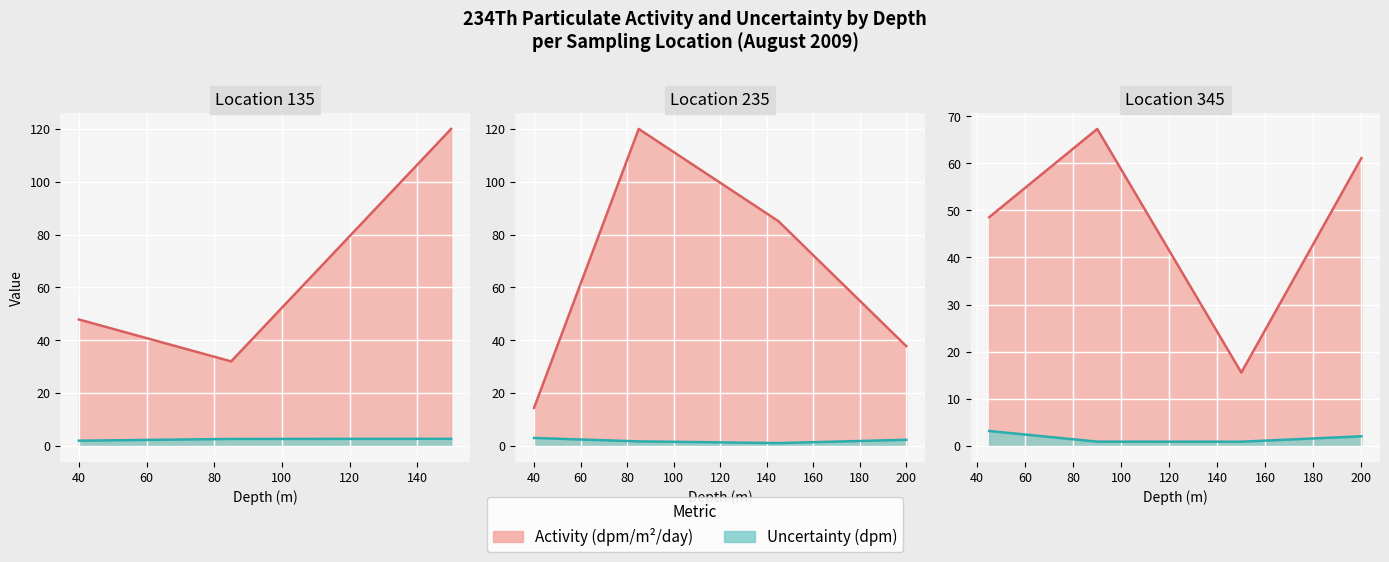

In Uncertainty_dpm_234Th, how many points are lower than both neighbors (excluding endpoints)?

2